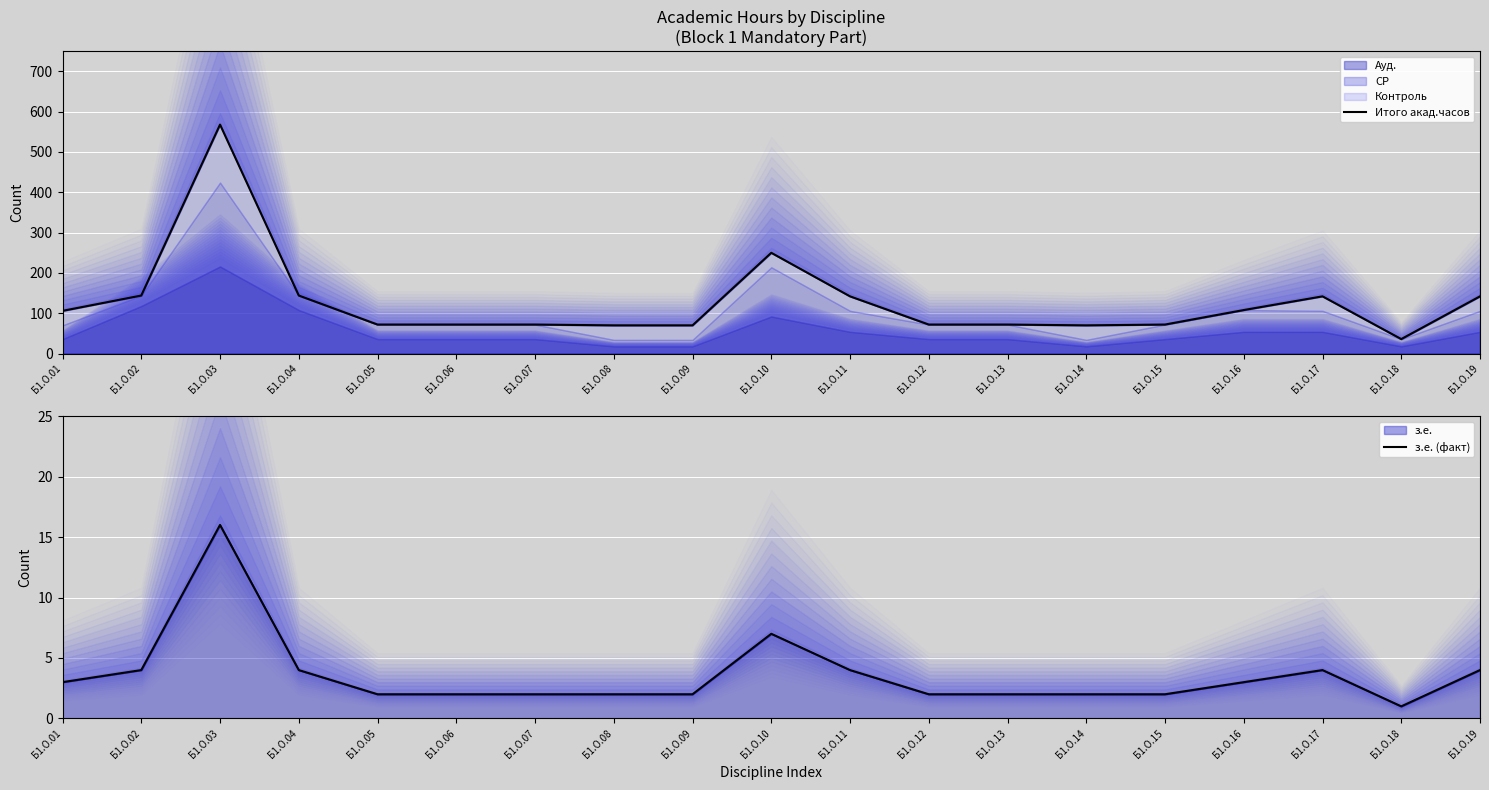

At which label does Итого акад.часов first exceed 72?

Б1.О.01